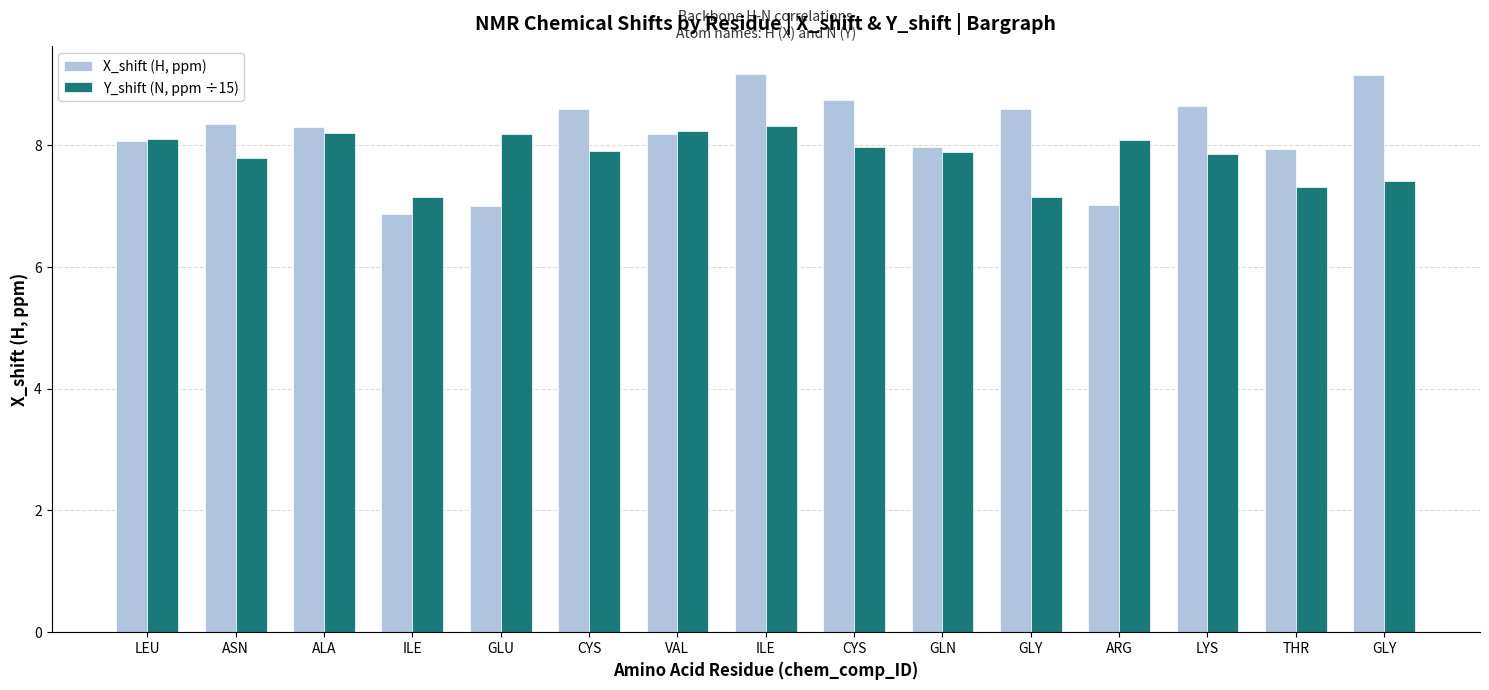

What is the maximum value for X_shift (H, ppm)?

9.2